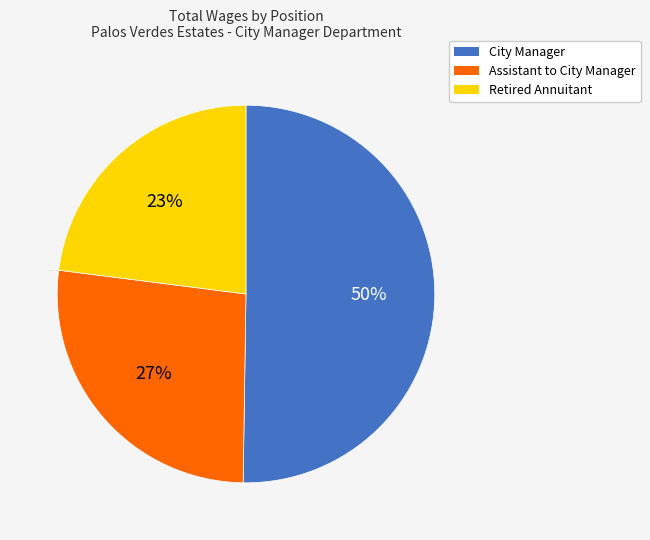

Rank the categories by value from highest to lowest.

City Manager, Assistant to City Manager, Retired Annuitant